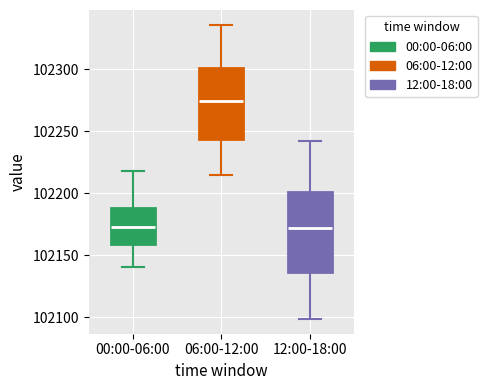

Where does the lower whisker of the box for 00:00-06:00 end on the y-axis? The values are not printed on the chart, so give them approximately, as read against the axis.

102140